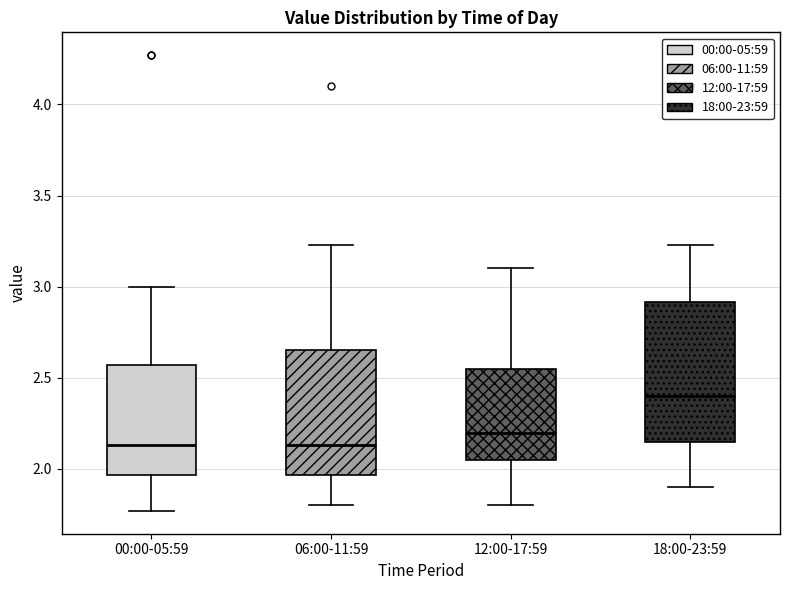

Which box is the tallest, from its lower edge to its upper edge?

18:00-23:59